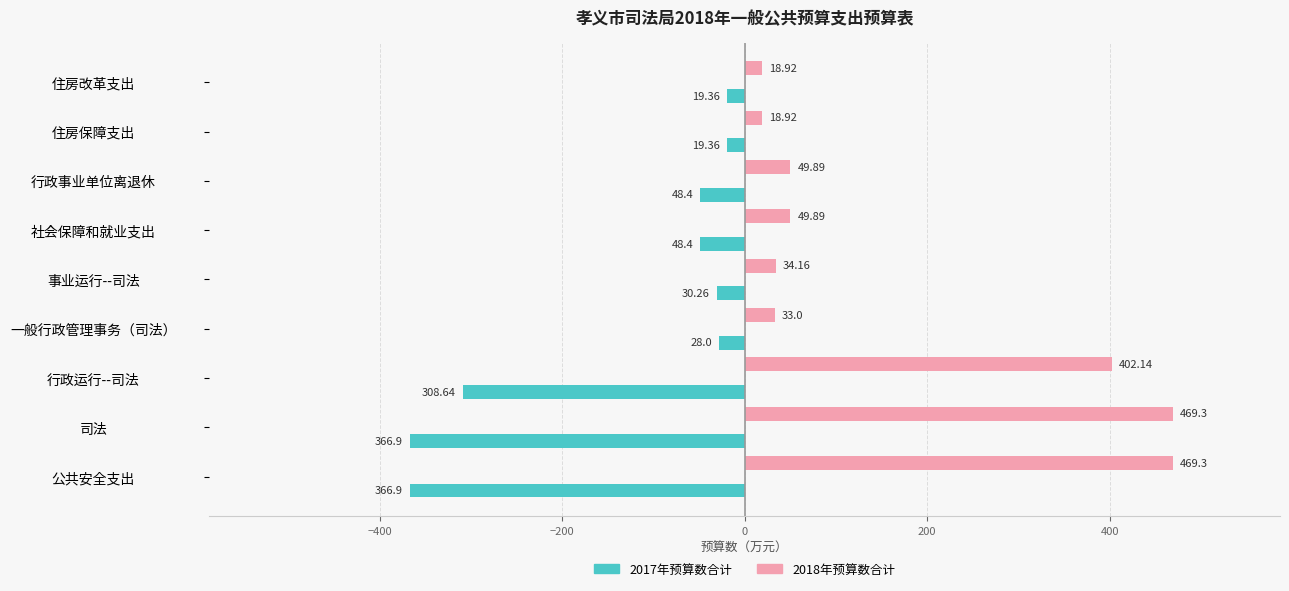

Count the number of data series in this chart.

2